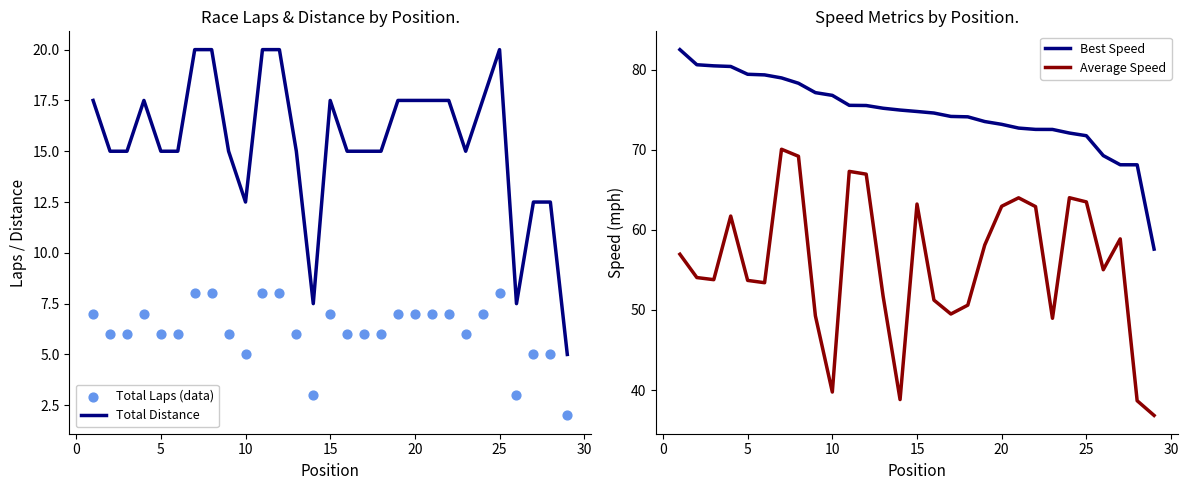

Which series contains the lowest Y value?

Total Laps (data)